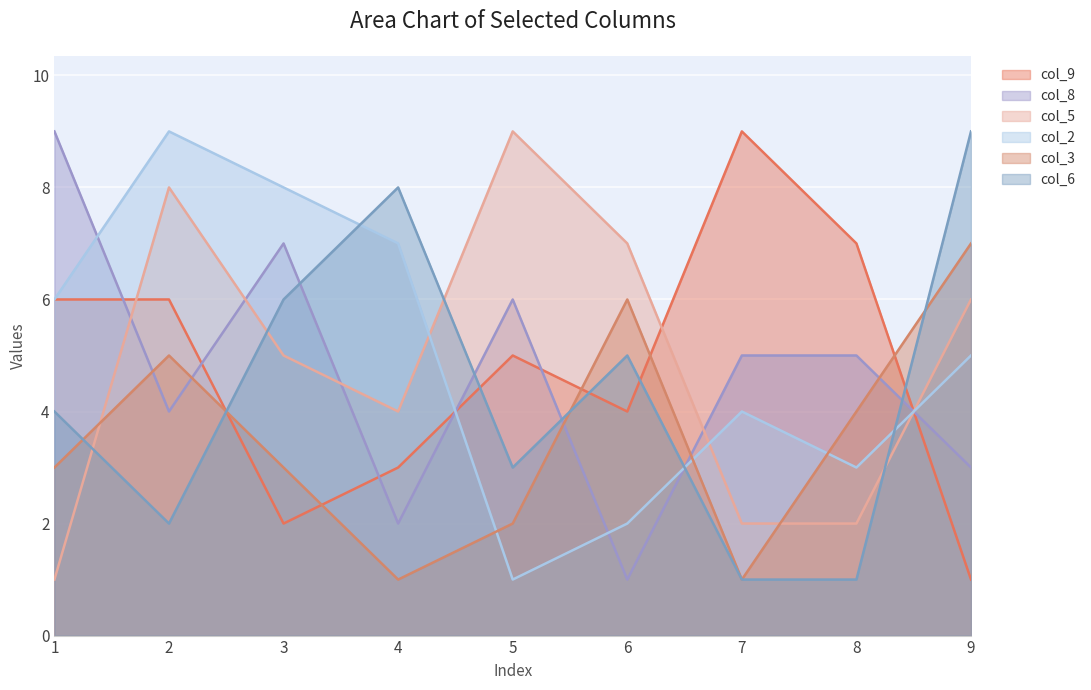

Which series has the widest spread of values?

col_9